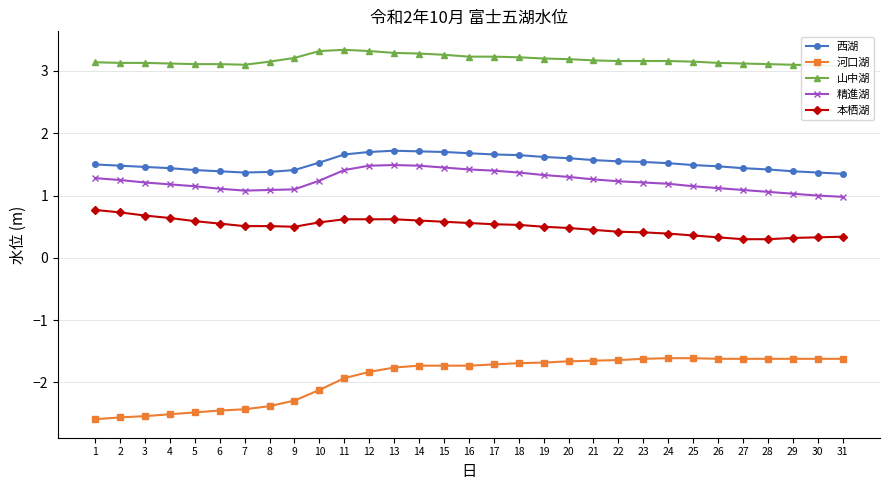

True or false: 山中湖 and 西湖 cross at least once.

False